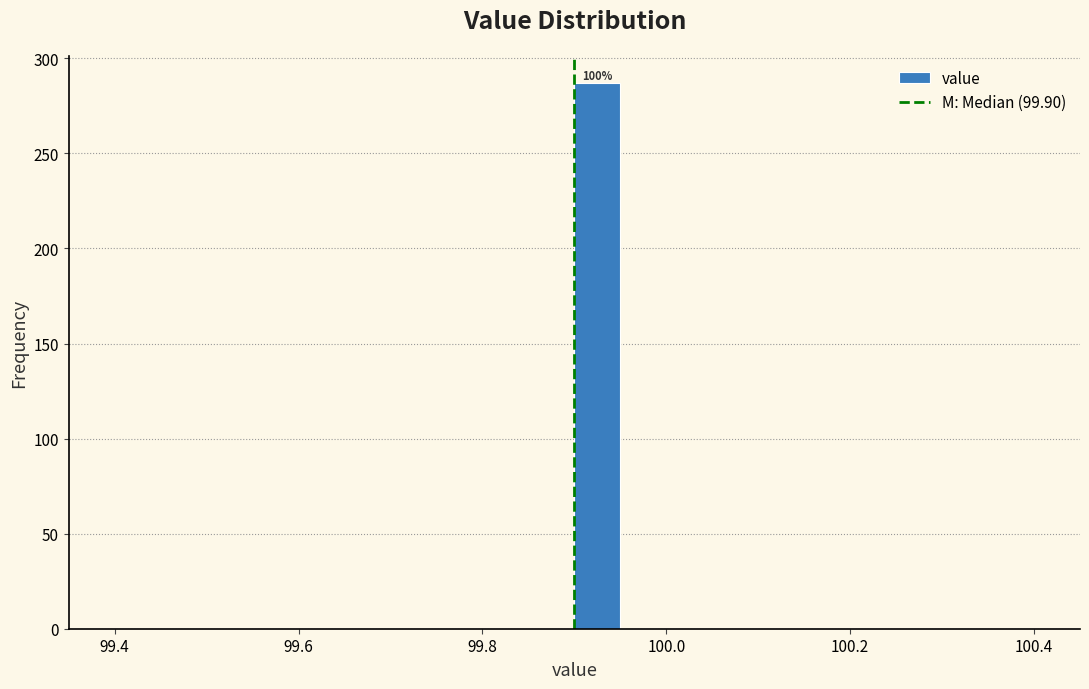

Read against the x-axis, roughly where is the centre of the tallest bar?

99.92